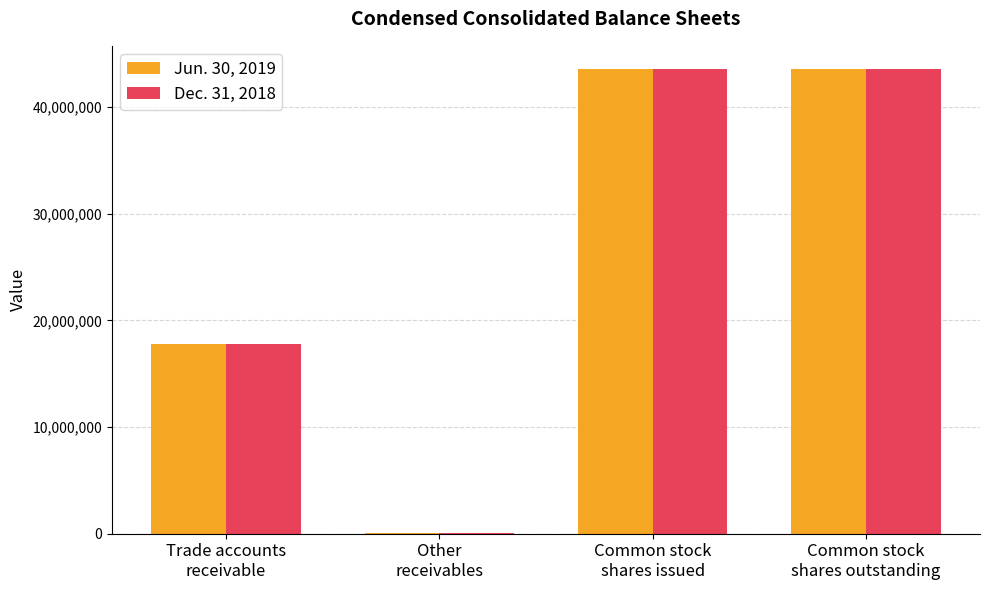

Between Other
receivables and Common stock
shares issued, which series saw the biggest shift?

Dec. 31, 2018